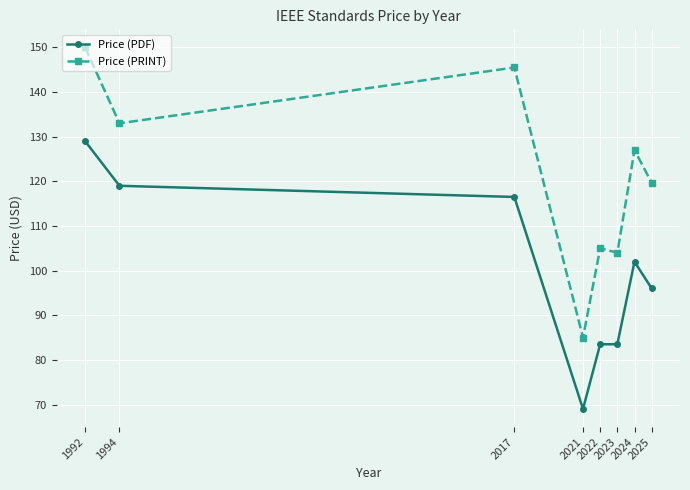

At which category is the sum across all series the highest?

1992